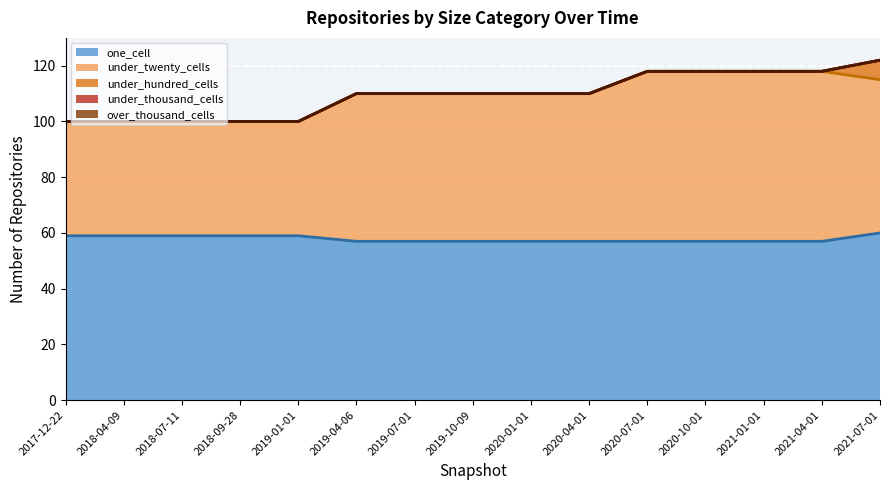

What is the difference between the maximum and minimum values in the under_hundred_cells series?

7